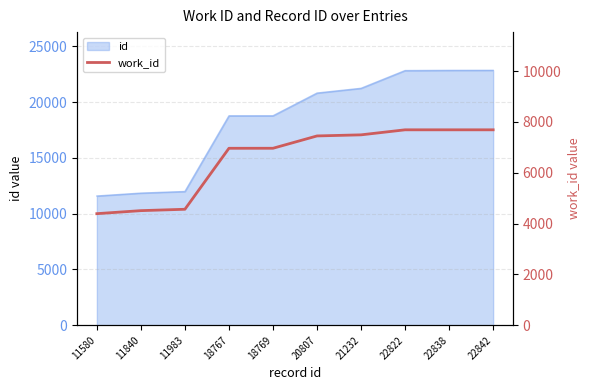

List the labels in order of value, smallest first.

11580, 11840, 11983, 18767, 18769, 20807, 21232, 22822, 22838, 22842